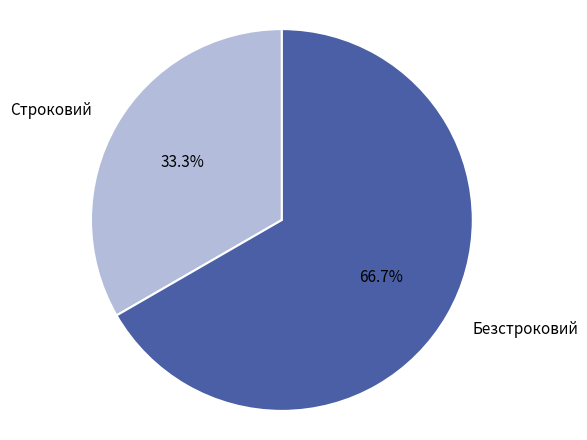

How many slices are in this pie chart?

2